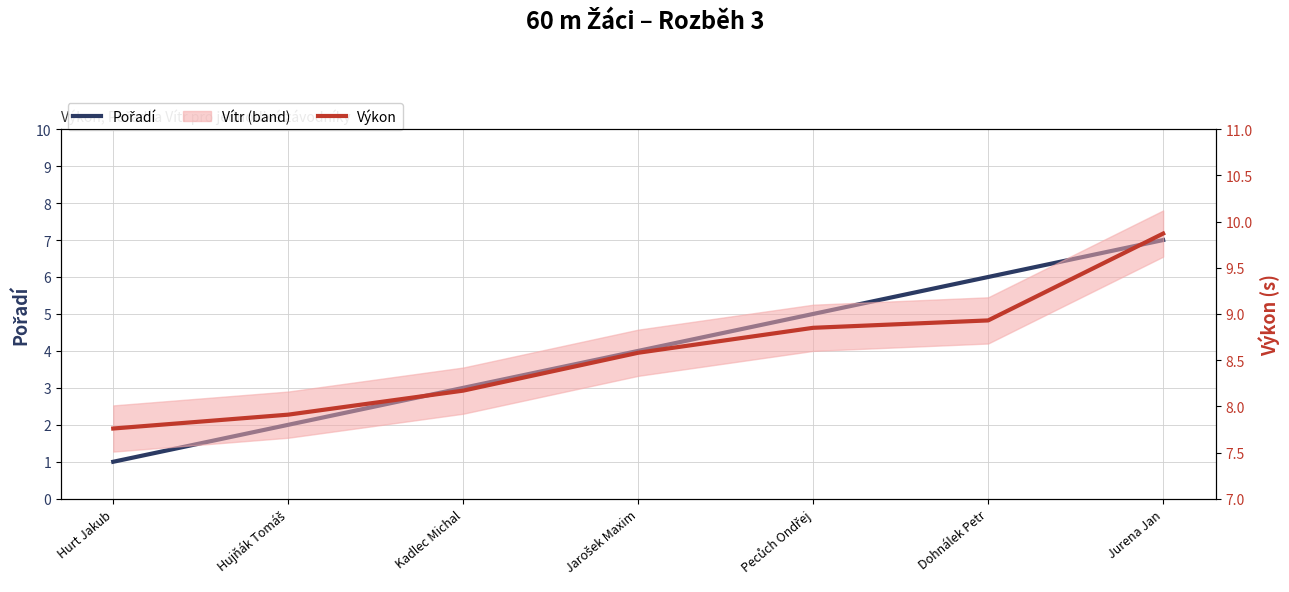

Does the chart display data point markers on the line(s)?

No